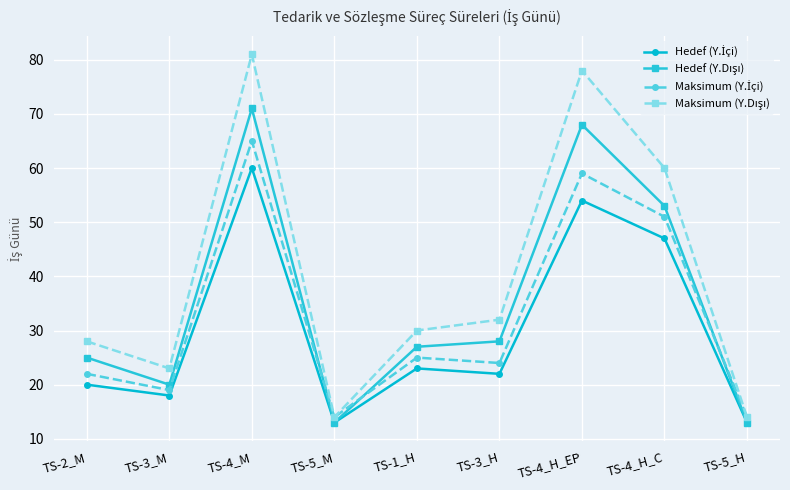

What is the label of the 4th point from the left?

TS-5_M